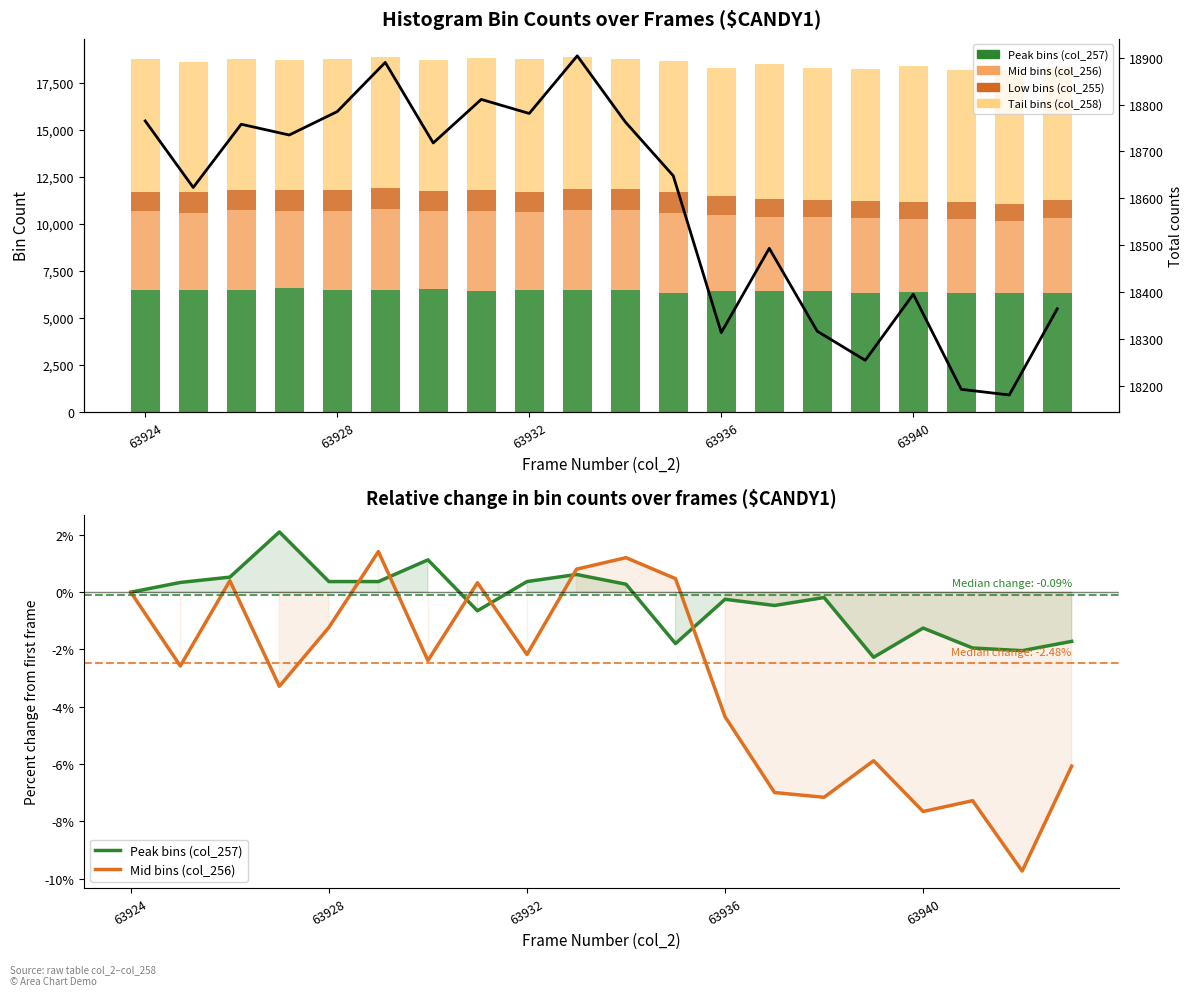

What is the sum of the Peak bins (col_257) values at 14 and 6?

0.9